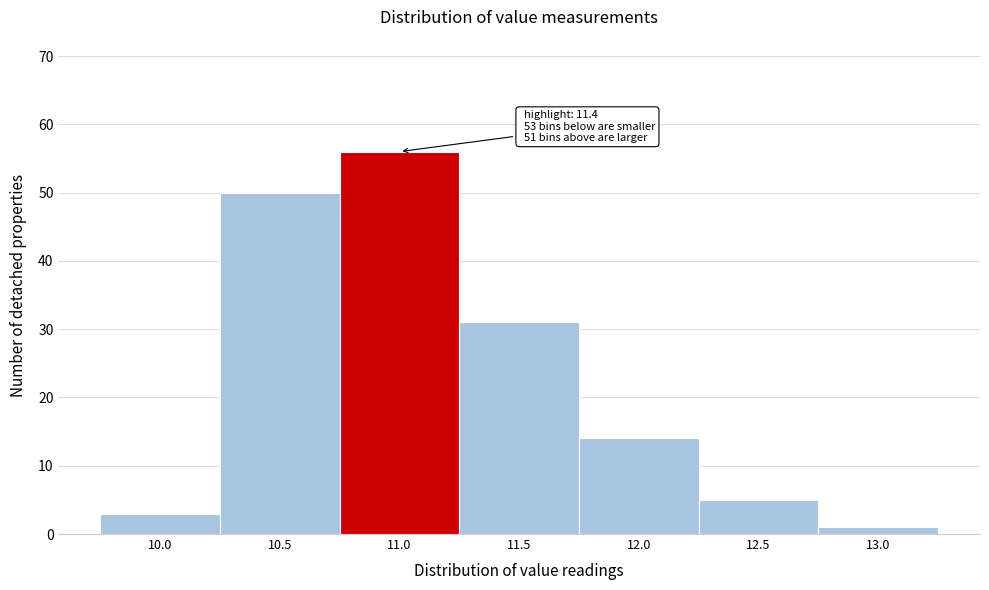

Reading left to right, extract all data points from this chart.

3	50	56	31	14	5	1